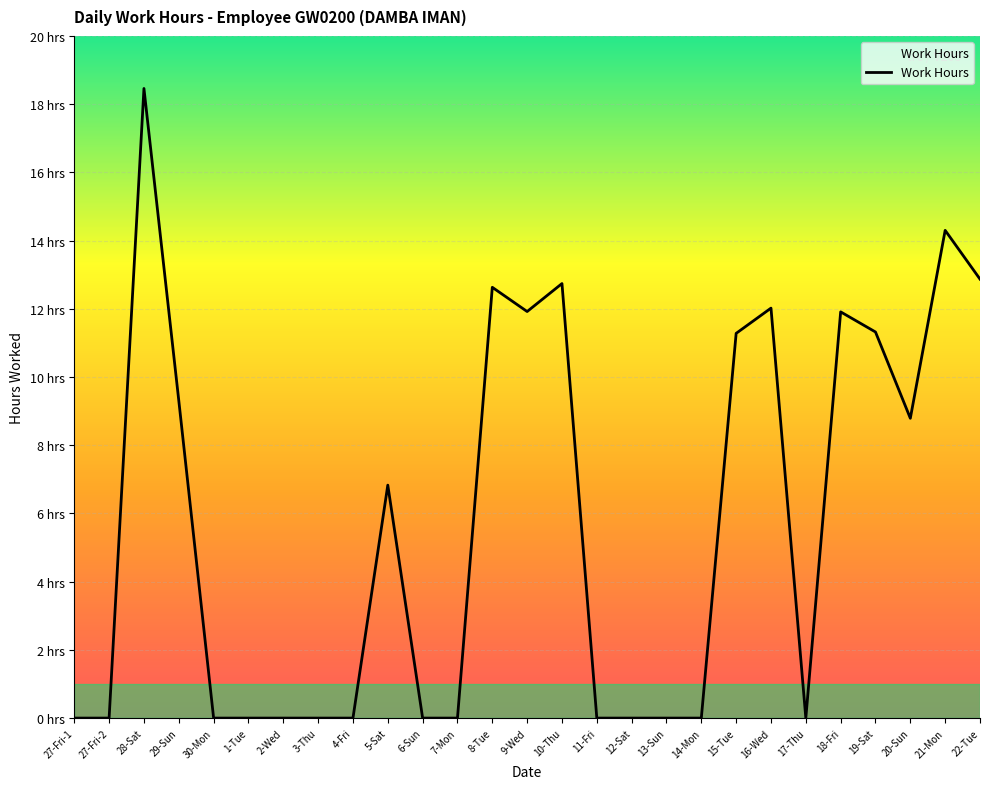

Does the chart have visible grid lines?

Yes